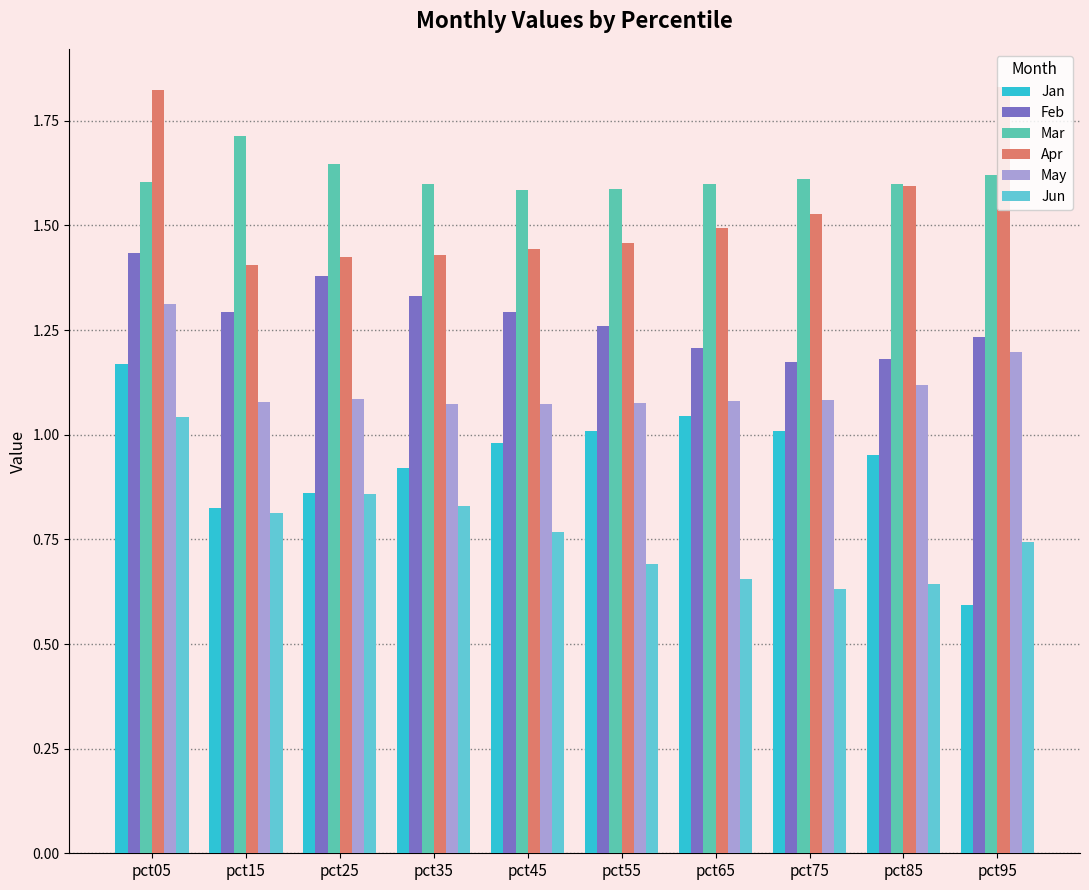

At how many categories does at least one series exceed 1?

10